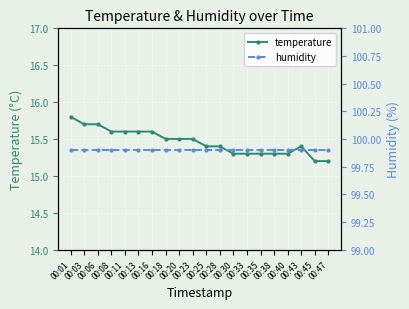

Which category has the highest value in the temperature series?

00:01